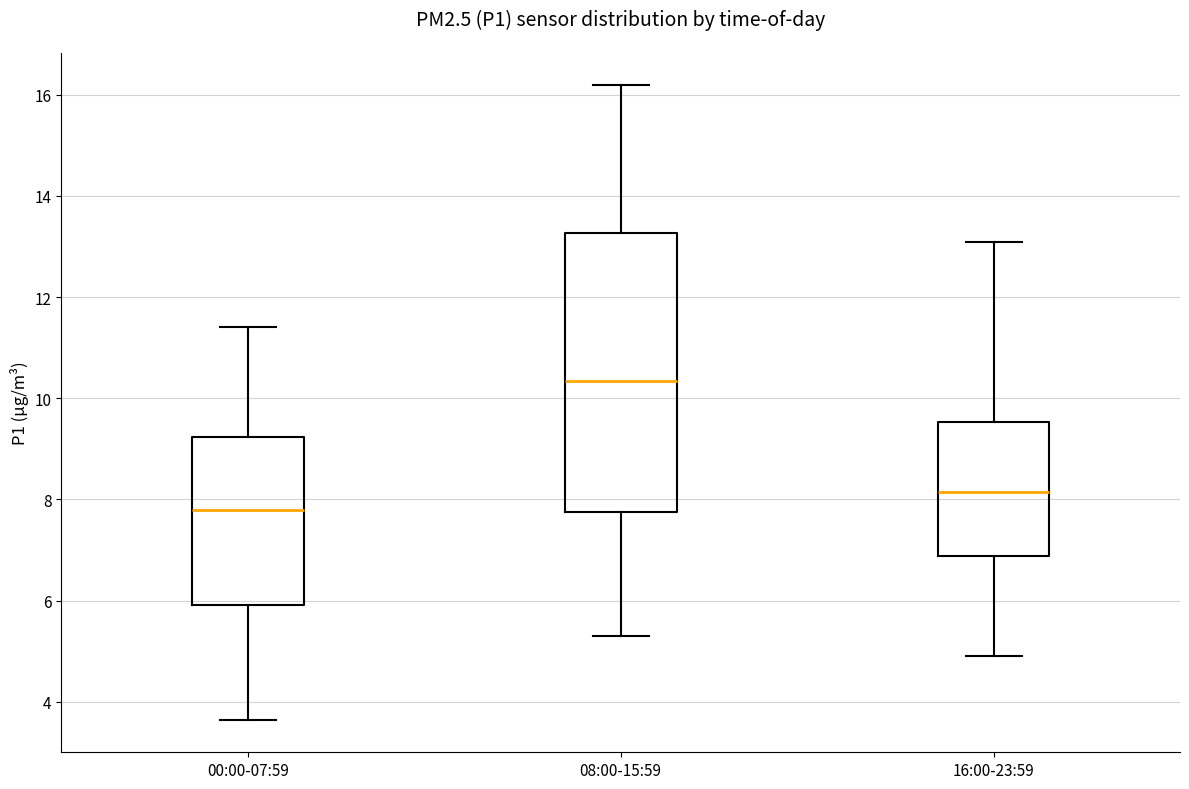

Which box is the tallest, from its lower edge to its upper edge?

08:00-15:59